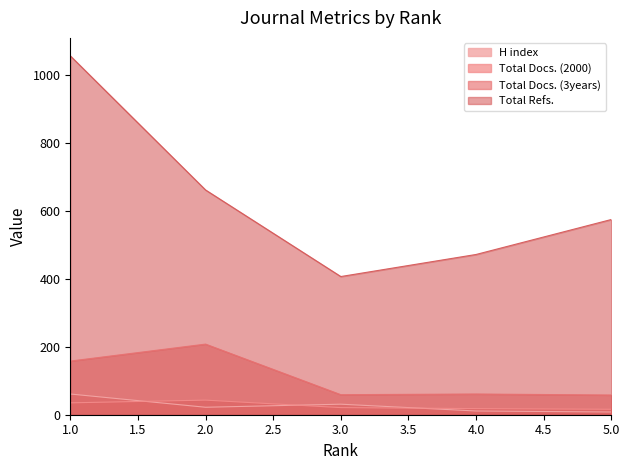

Is it true that Total Docs. (3years) equals 37 at 4?

False